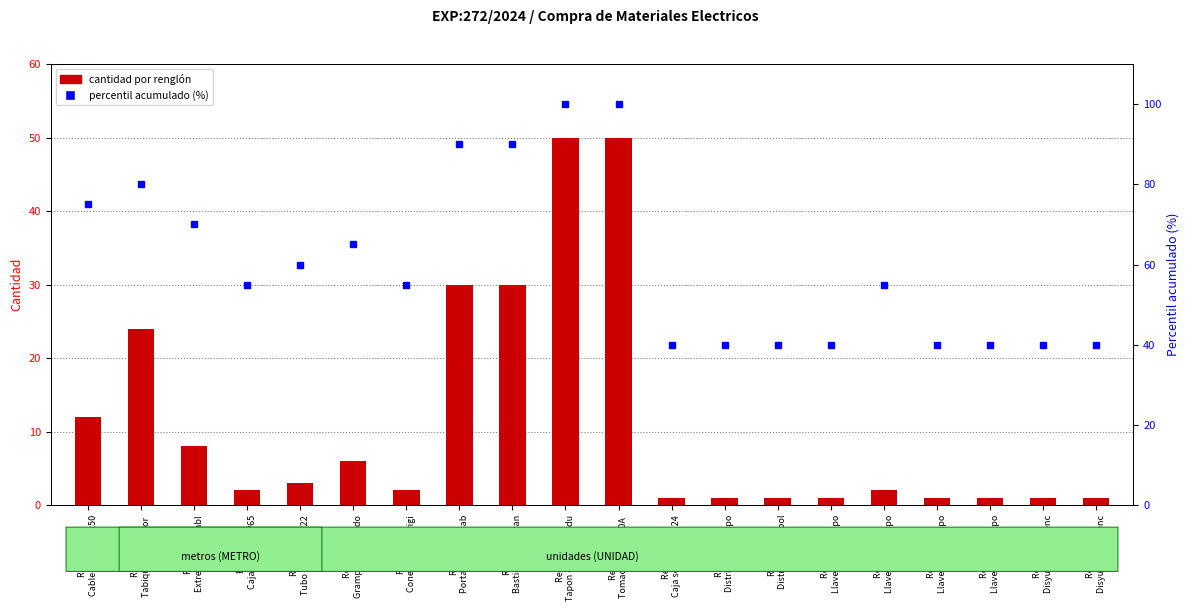

At how many categories does at least one series exceed 20?

20